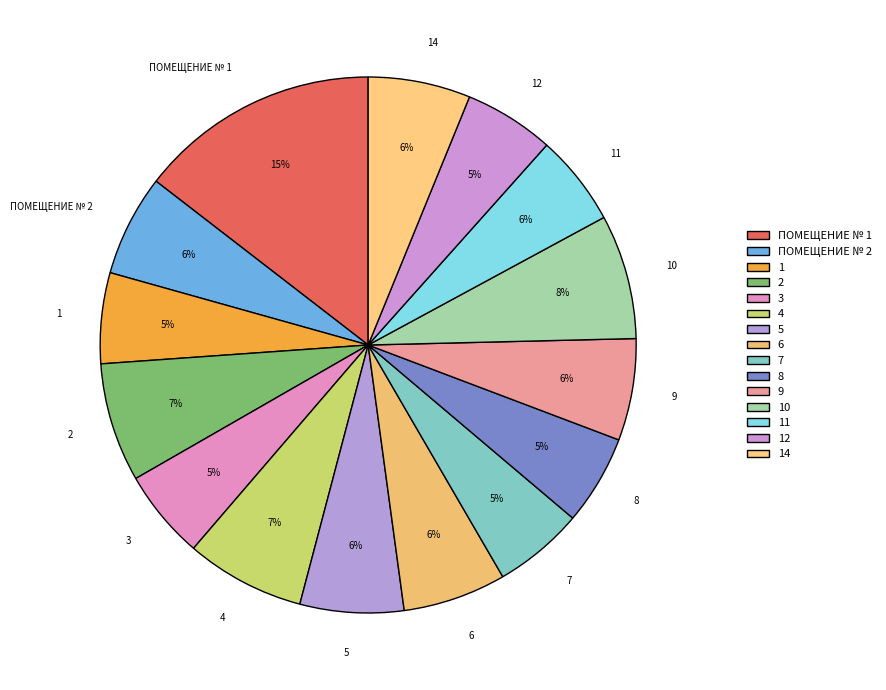

Do 11 and 4 together represent more than half of the pie?

No